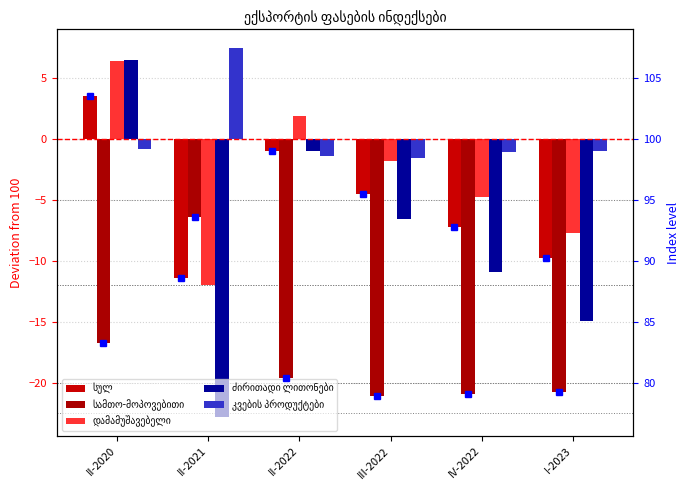

Rank the series by their maximum value, from highest to lowest.

კვების პროდუქტები, ძირითადი ლითონები, დამამუშავებელი, სულ, სამთო-მოპოვებითი